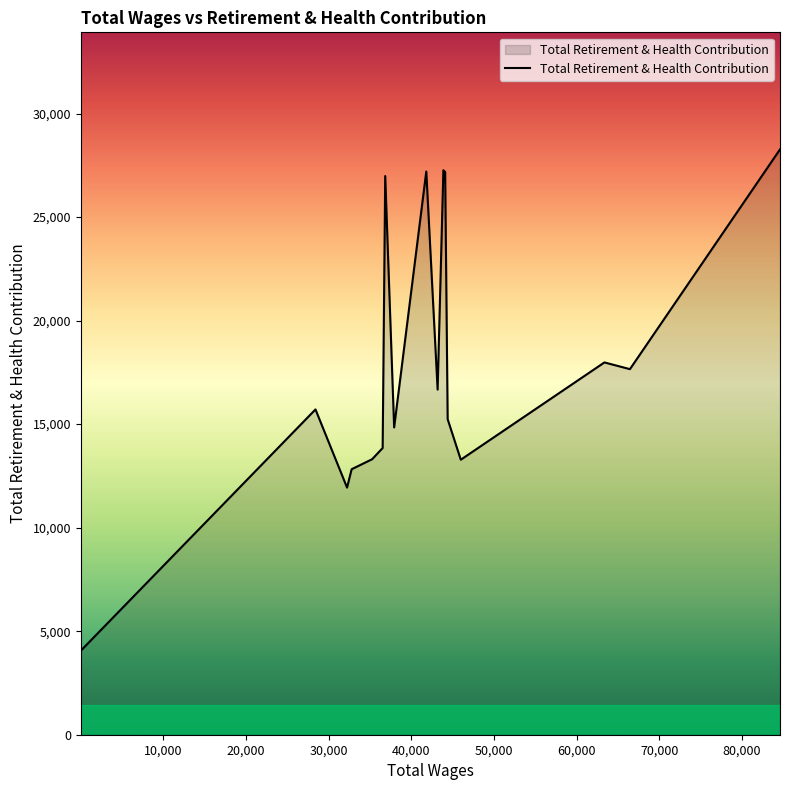

What is the greatest value displayed?

28268